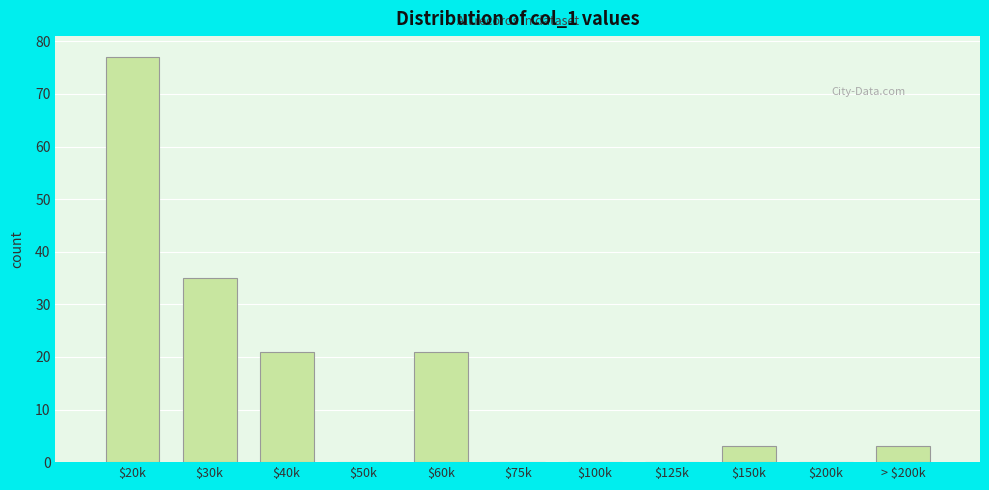

At which category does the chart reach its peak across all series?

$20k